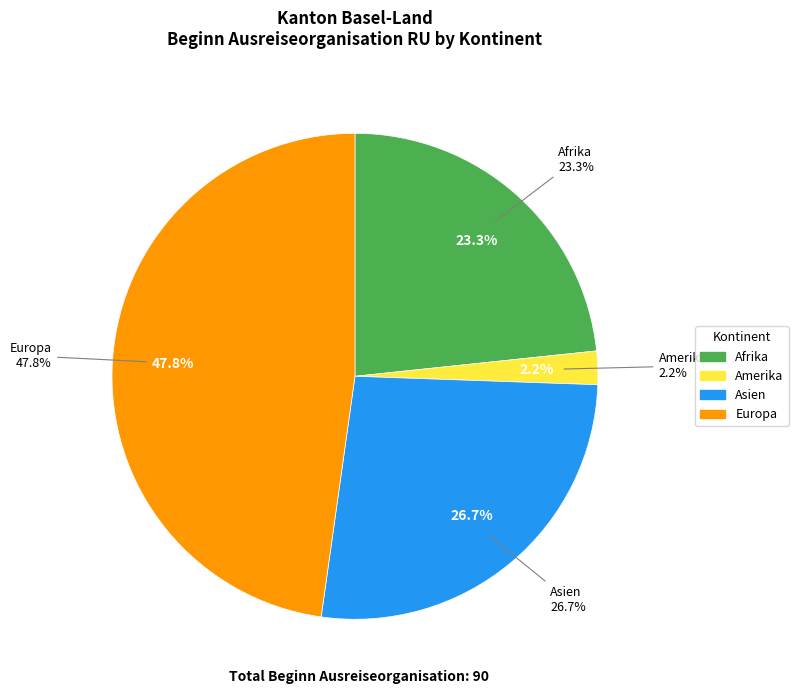

What is the largest slice in the pie chart?

Europa